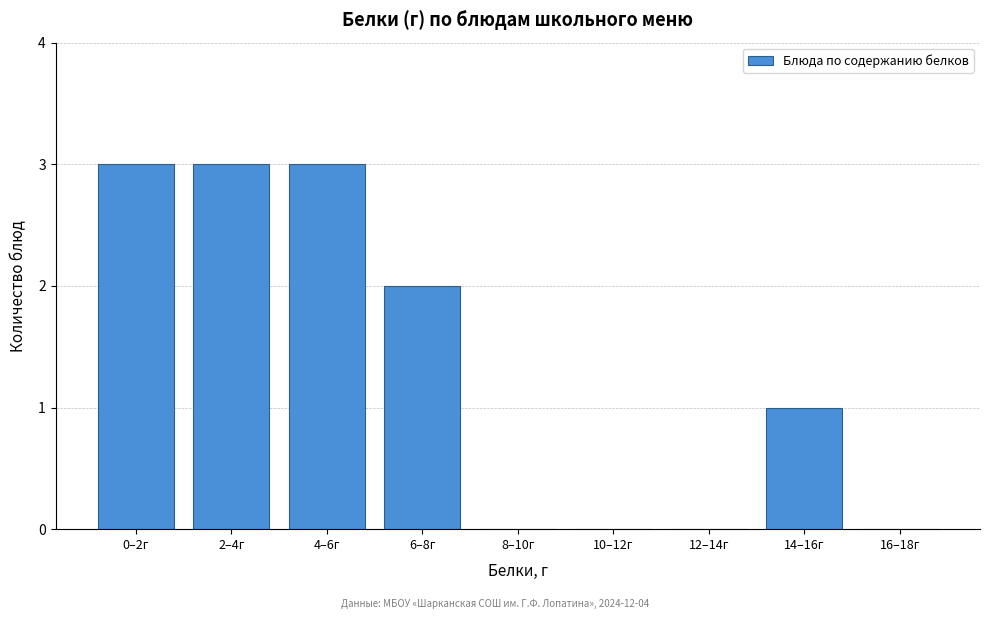

Reading left to right, transcribe all the data shown in this chart.

0–2г=3	2–4г=3	4–6г=3	6–8г=2	8–10г=0	10–12г=0	12–14г=0	14–16г=1	16–18г=0